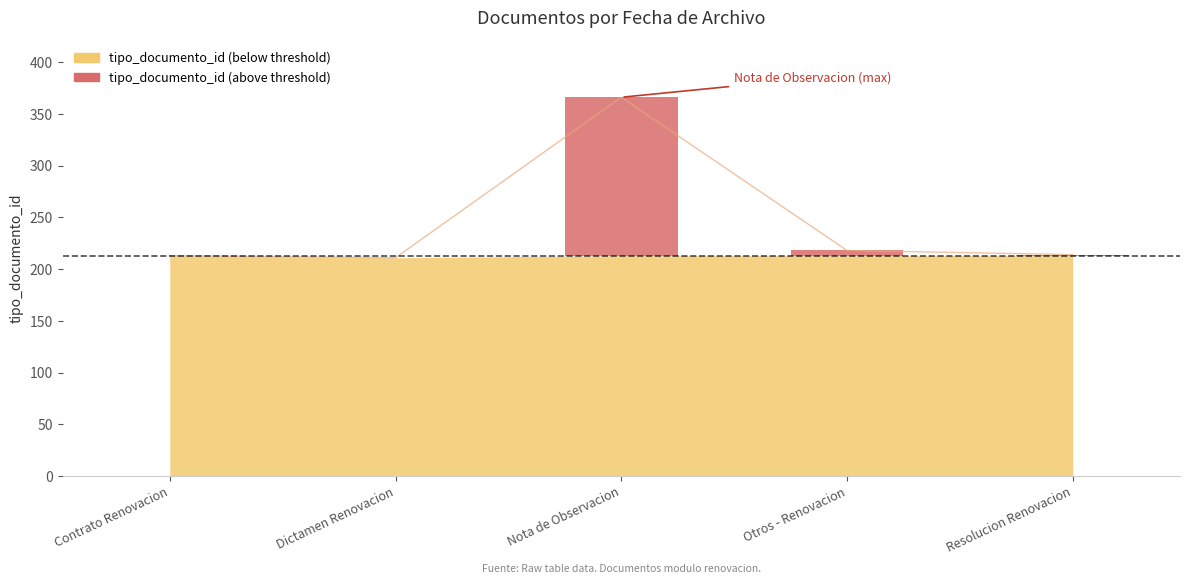

At which category does the chart reach its minimum across all series?

Contrato Renovacion